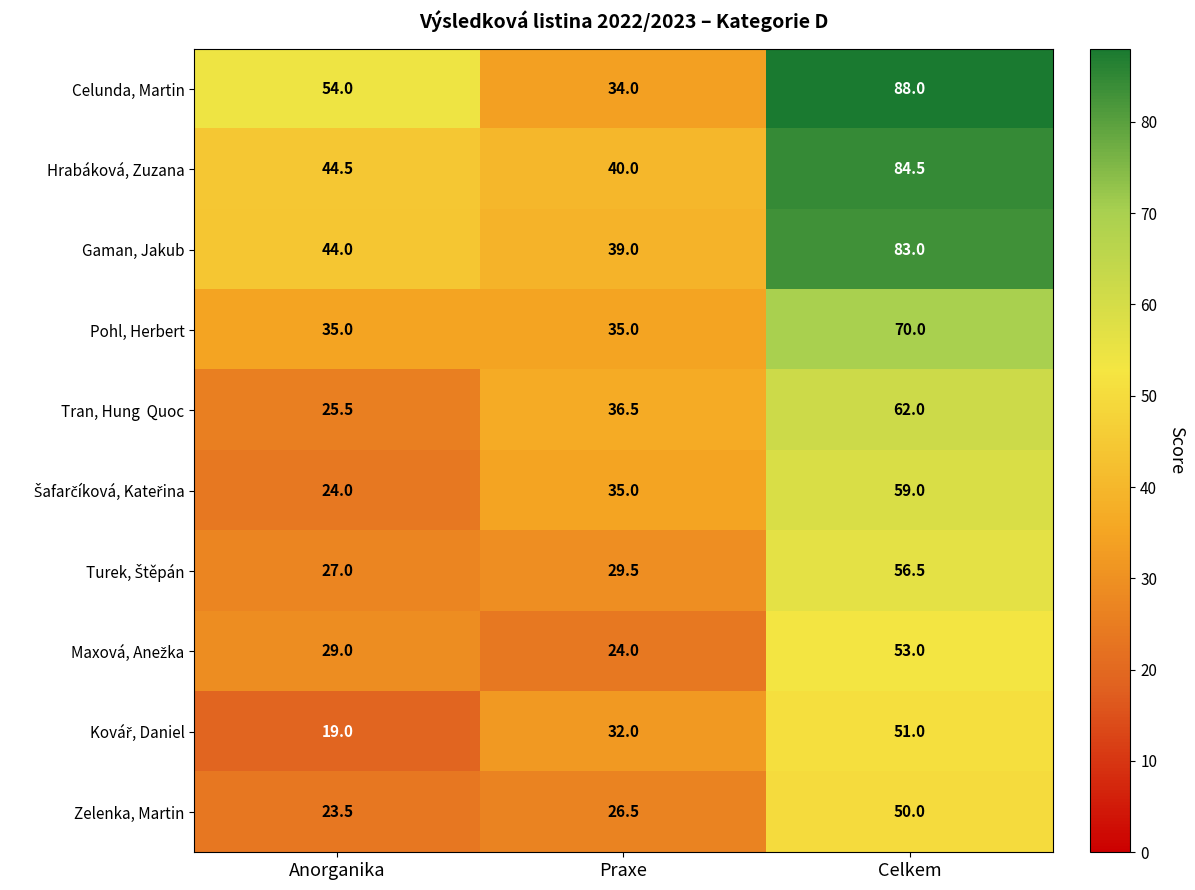

What is the sum of the Celunda, Martin values at Celkem and Anorganika?

142.0